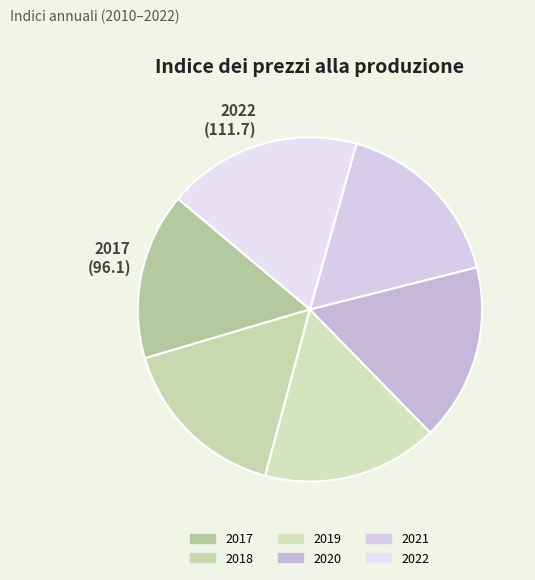

How many segments does this pie chart have?

6